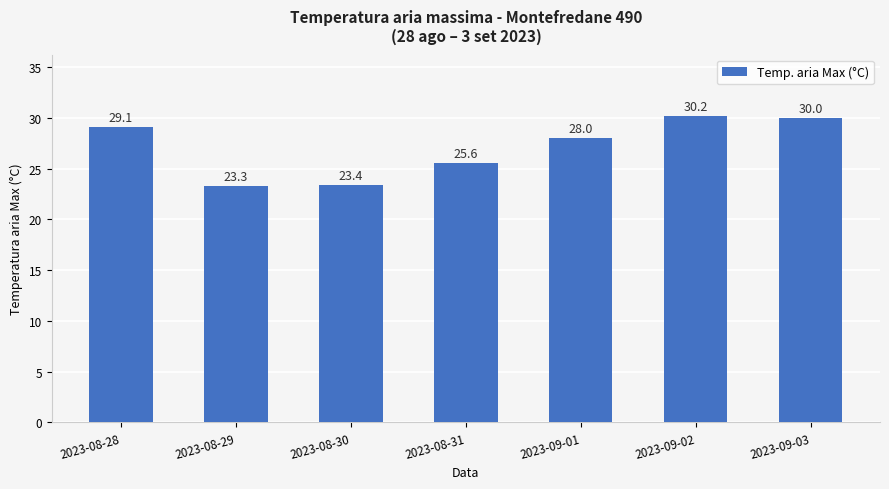

Which has a higher value, 2023-08-29 or 2023-09-03?

2023-09-03